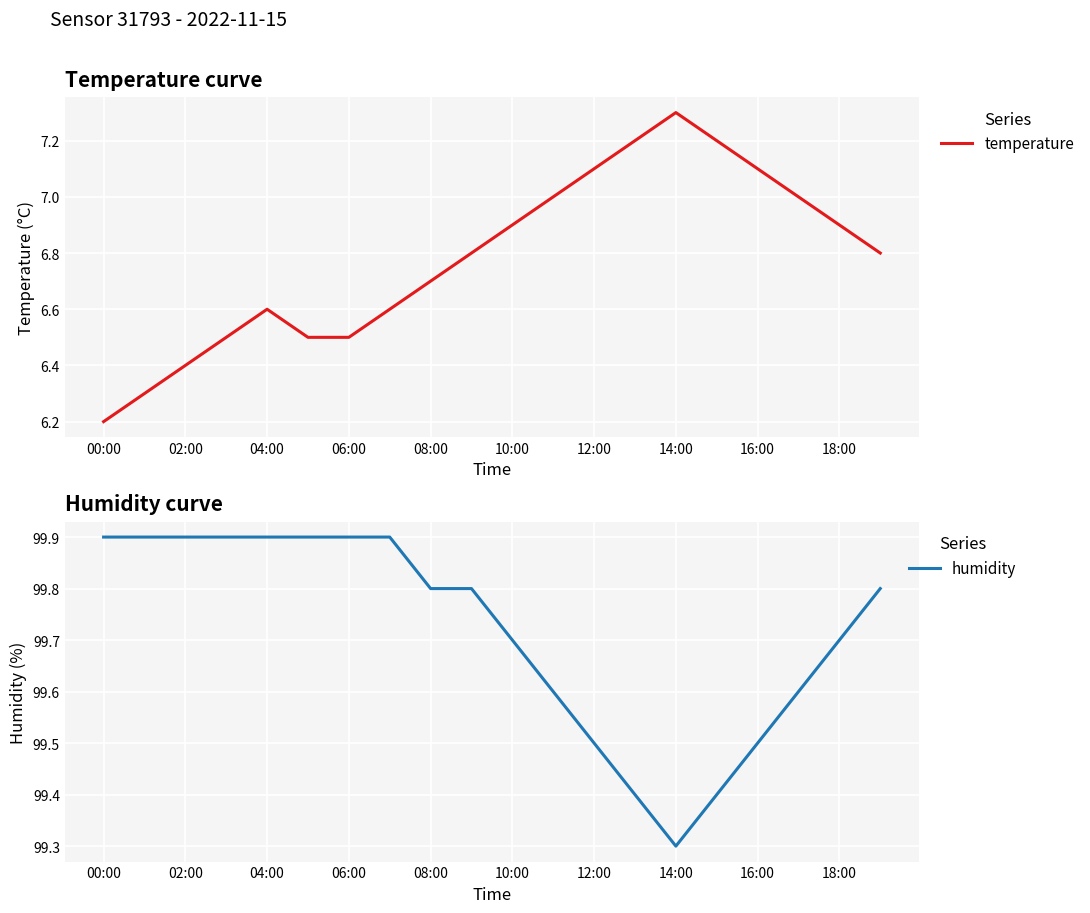

At which label is temperature closest to 6?

00:00